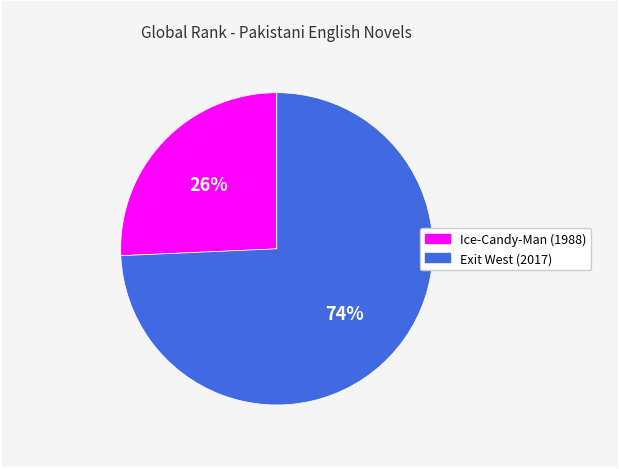

Rank the categories by value from highest to lowest.

Exit West (2017), Ice-Candy-Man (1988)